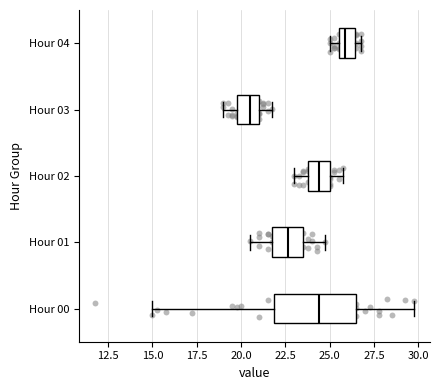

Reading bottom to top, transcribe this box plot: for each box, give where its median line is, the range the box spans, and where its two whiskers end, as read against the x-axis. The values are not printed on the chart, so give them approximately, as read against the axis.

Hour 00: median 24.5, box 22.0 to 26.5, whiskers 15.0 to 30.0
Hour 01: median 22.5, box 22.0 to 23.5, whiskers 20.5 to 25.0
Hour 02: median 24.5, box 24.0 to 25.0, whiskers 23.0 to 26.0
Hour 03: median 20.5, box 20.0 to 21.0, whiskers 19.0 to 22.0
Hour 04: median 26.0, box 25.5 to 26.5, whiskers 25.0 to 27.0